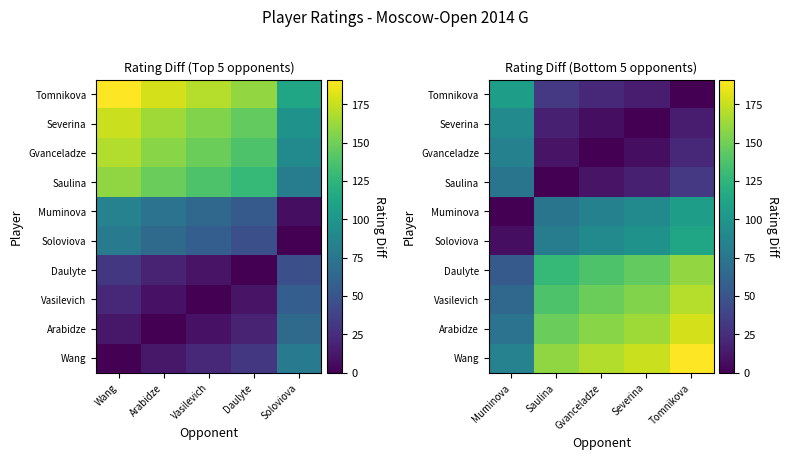

How many distinct data groups are displayed?

10